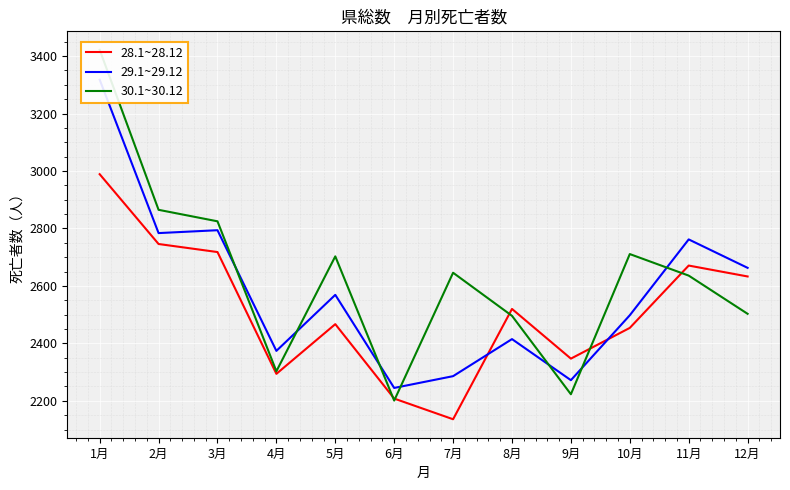

At which label is 29.1~29.12 closest to 2781?

2月